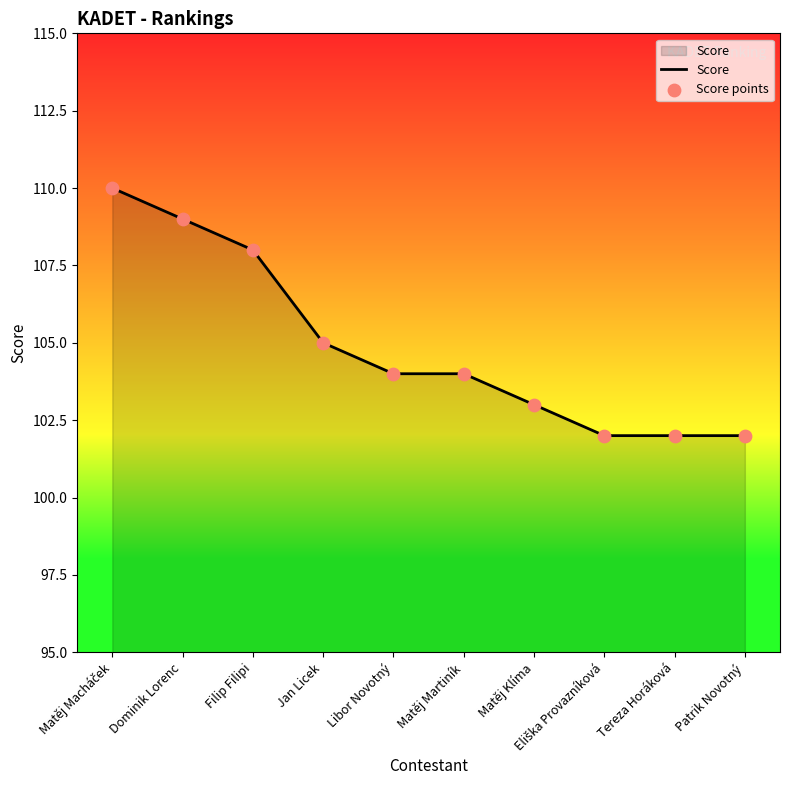

What position from the right is Tereza Horáková?

2